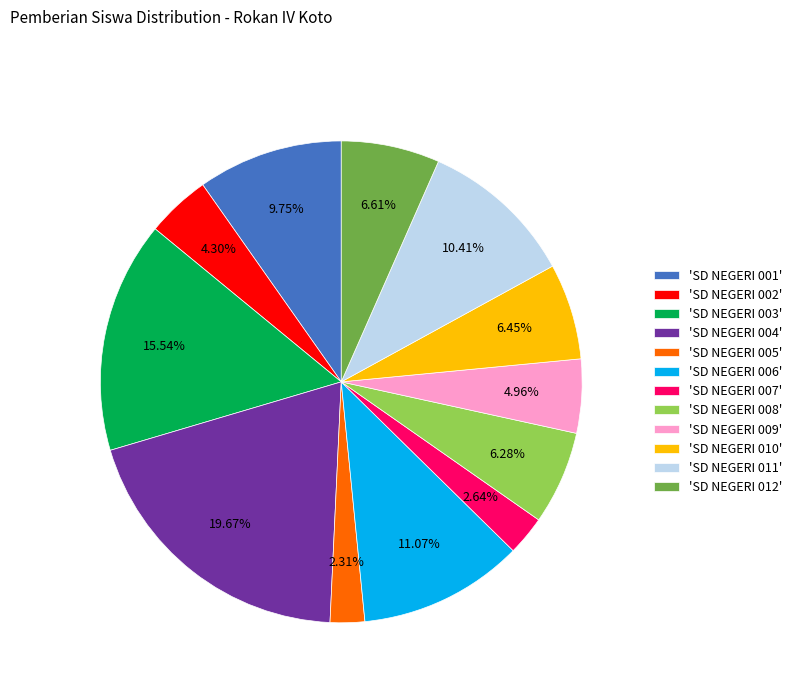

What is the ratio of the value at 'SD NEGERI 010' to the value at 'SD NEGERI 004'?

0.3